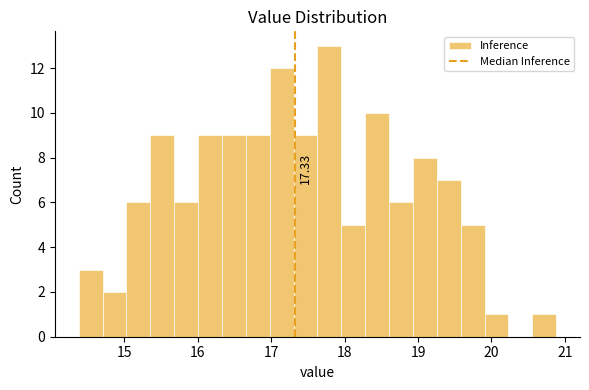

Around what value on the x-axis is the tallest bar? Give the approximate position of its centre, as read against the axis.

17.8